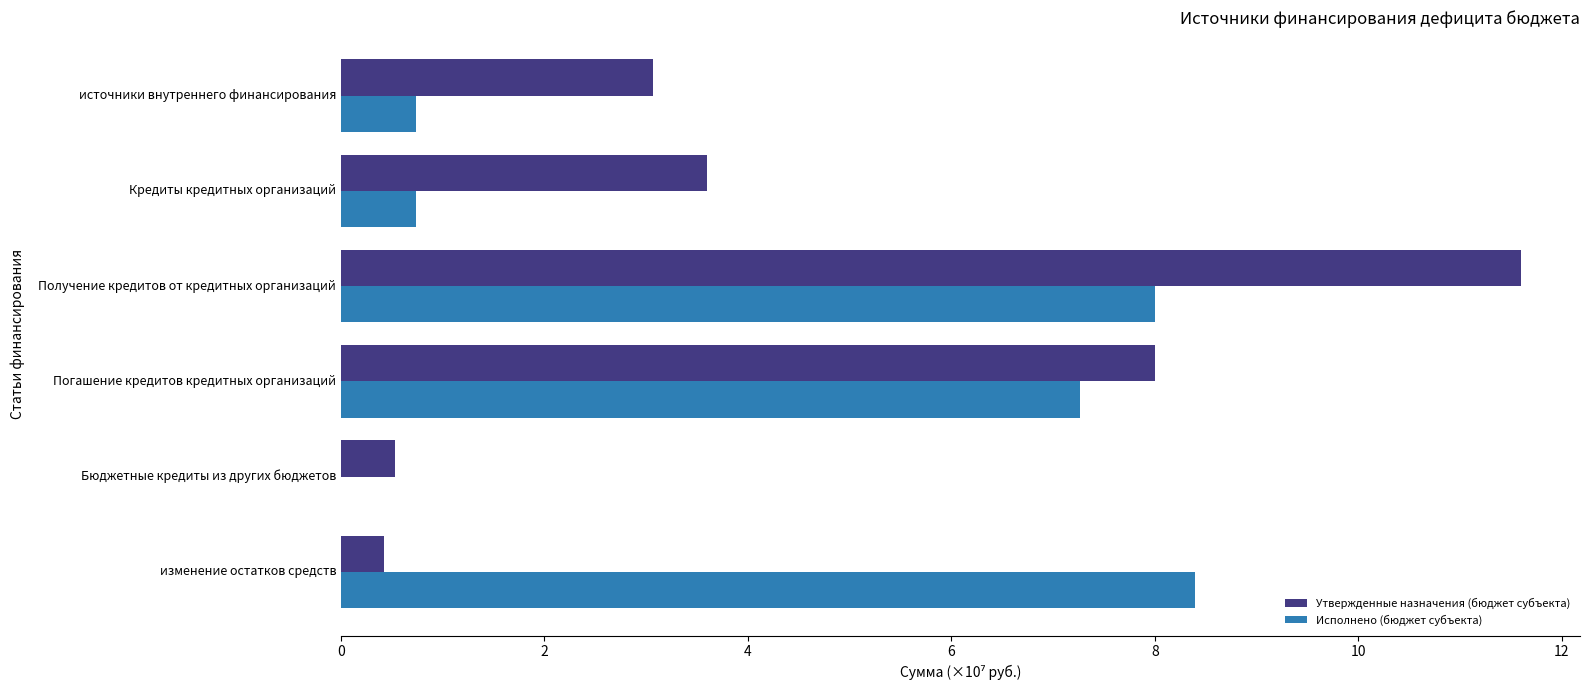

The Утвержденные назначения (бюджет субъекта) series shows 20.4 at Получение кредитов от кредитных организаций. True or false?

False